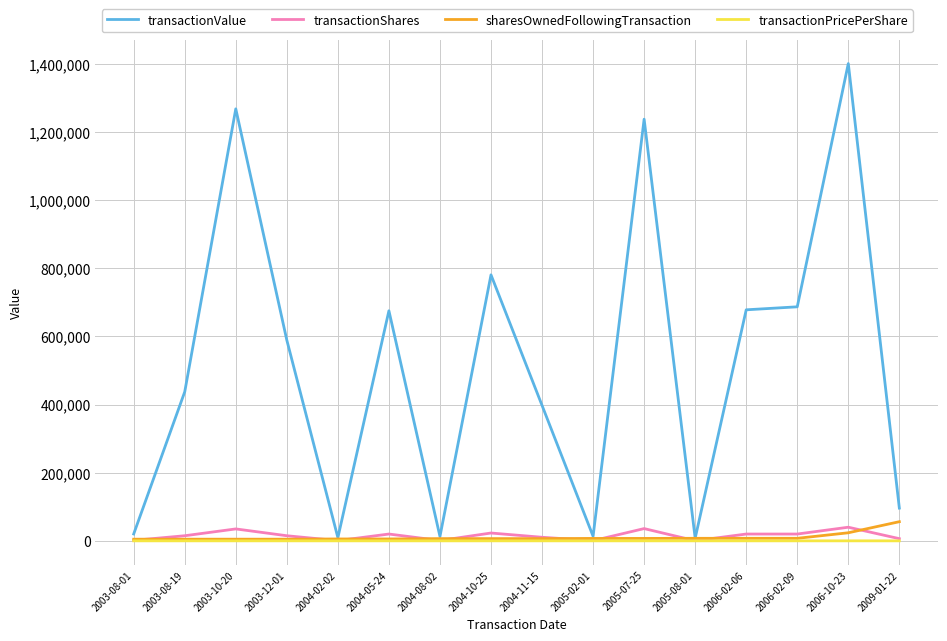

What is the greatest value displayed?

1400160.0